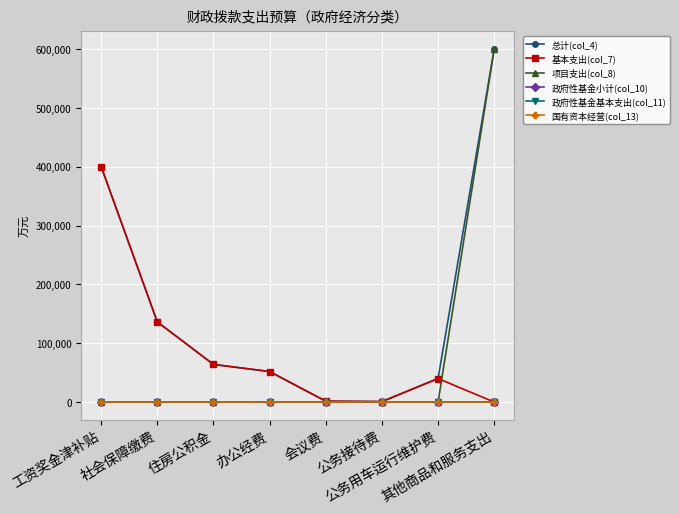

True or false: 政府性基金小计(col_10) and 项目支出(col_8) cross at least once.

False